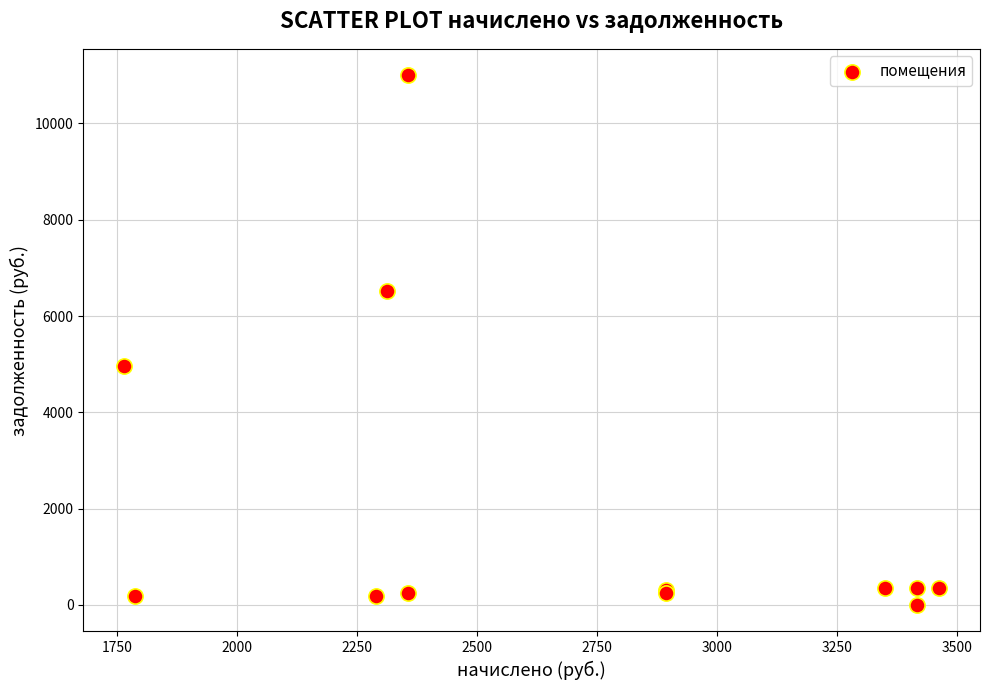

What Y value in the scatter plot is closest to 5499?

4970.9